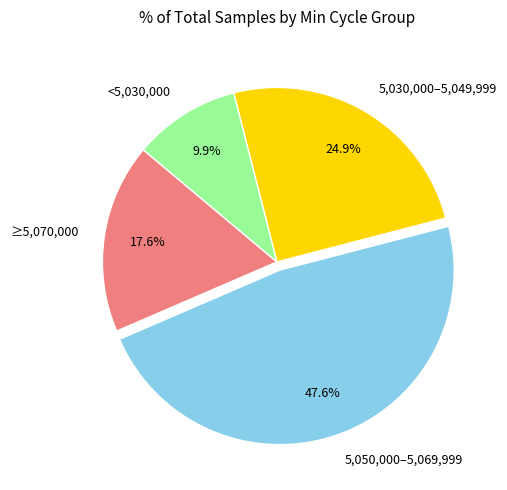

To the nearest percent, what is the average slice percentage?

25%